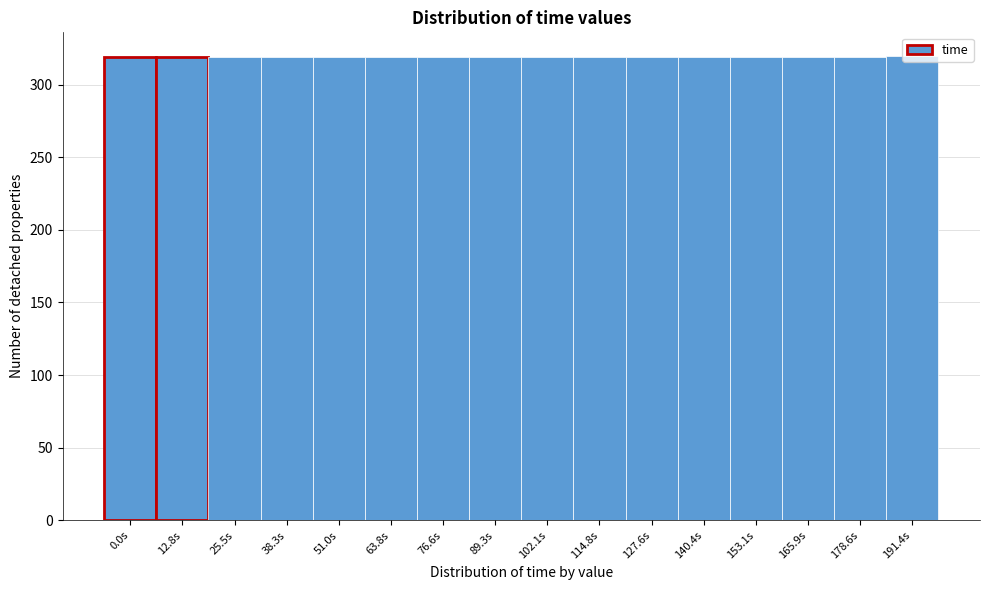

What is the ratio of the value at 140.4s to the value at 89.3s?

1.0